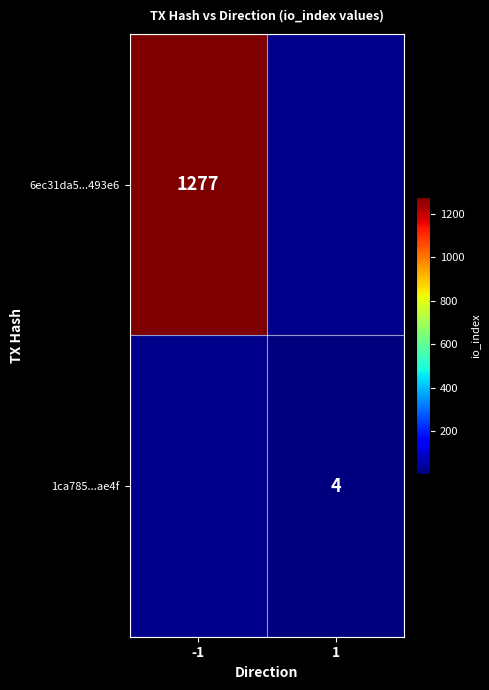

Is the value of 6ec31da5...493e6 at -1 greater than the value of 1ca785...ae4f at 1?

Yes